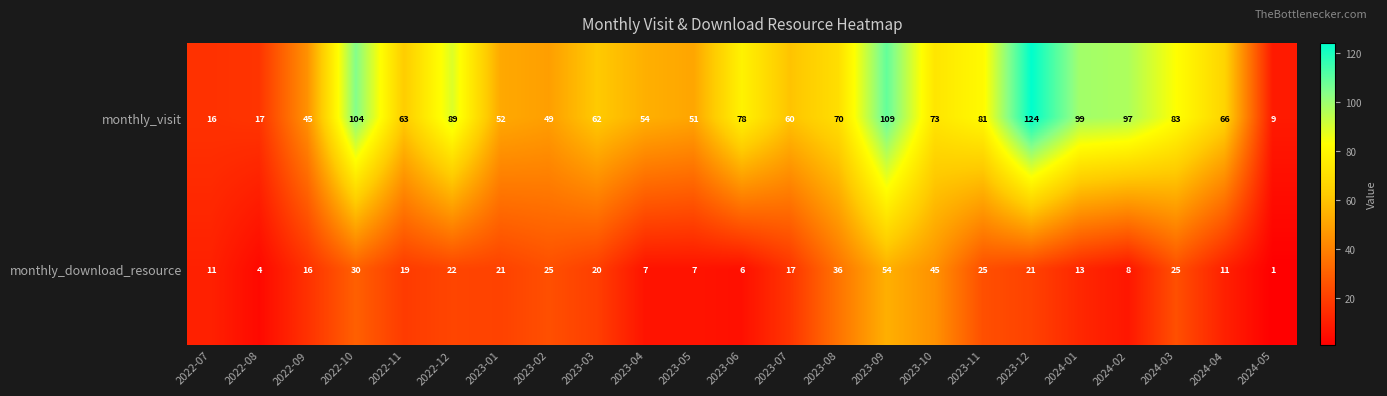

Which category has the lowest value across all series?

2024-05